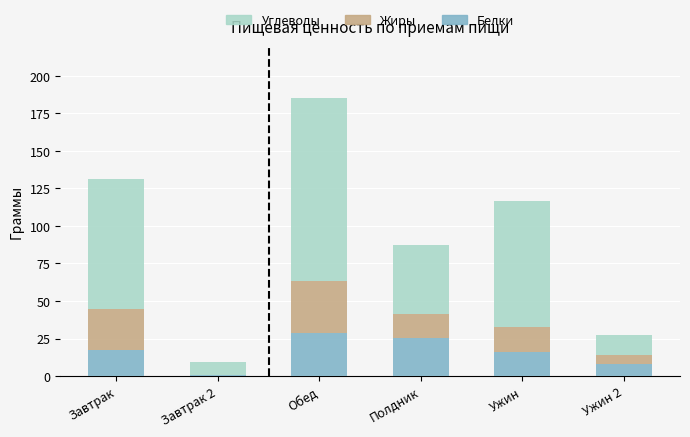

At which category is the sum across all series the highest?

Обед